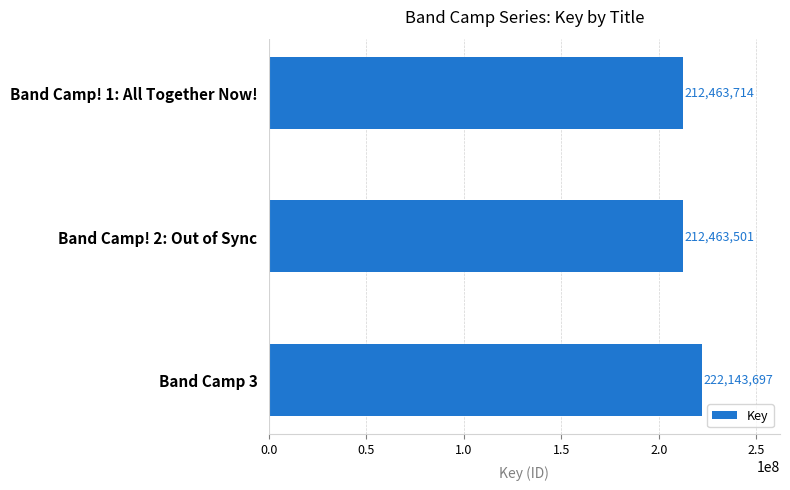

What is the ratio of the value at Band Camp! 1: All Together Now! to the value at Band Camp 3?

1.0